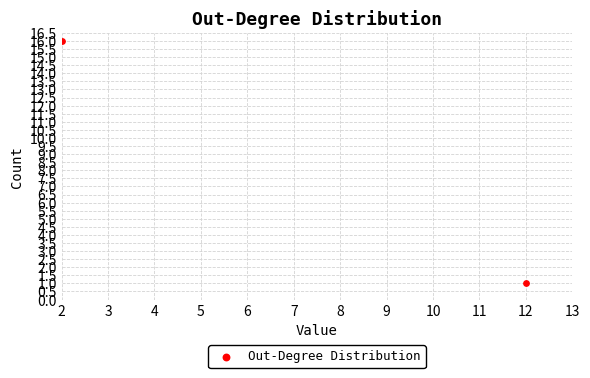

What is the average X value?

7